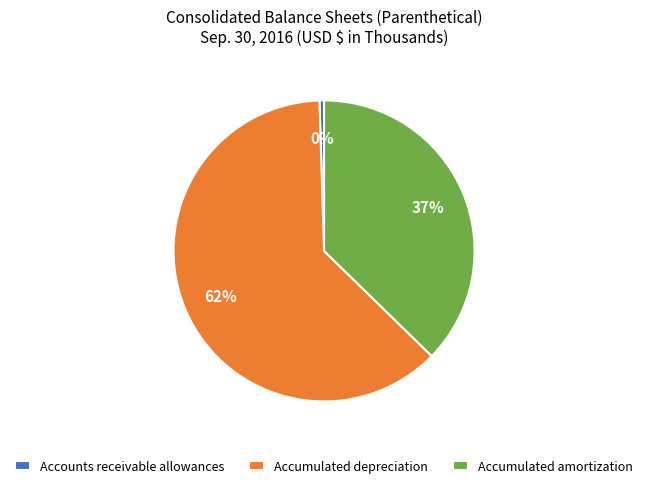

Do Accumulated amortization and Accumulated depreciation together represent more than half of the pie?

Yes